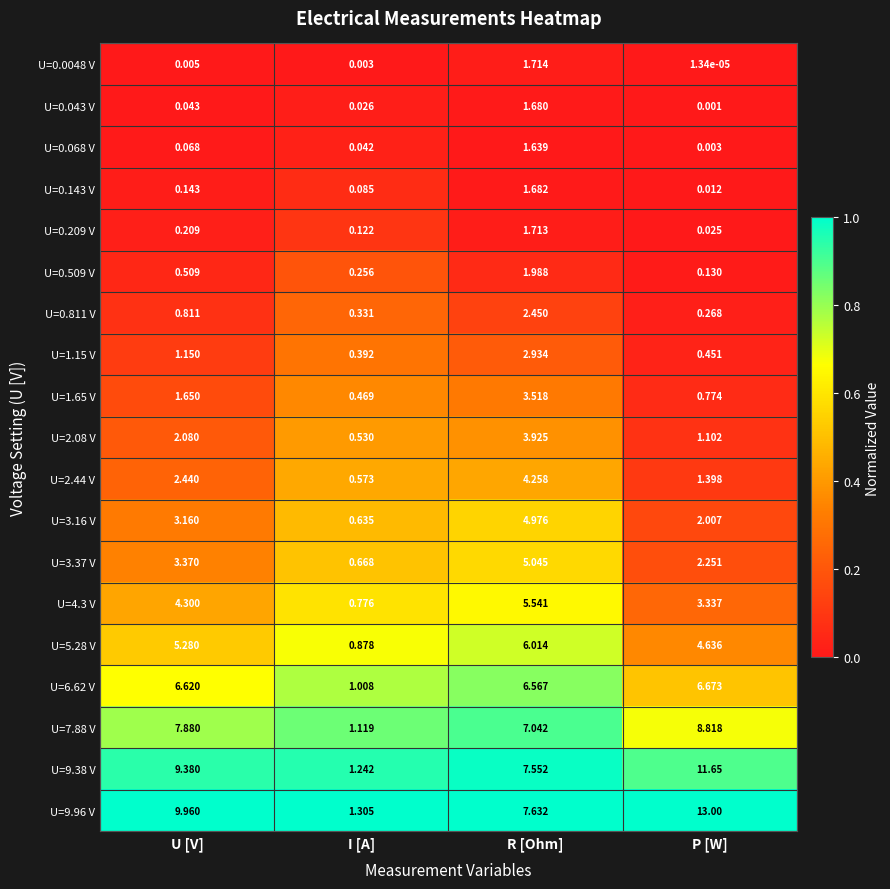

What is the spread (max minus min) of values at I [A]?

1.3